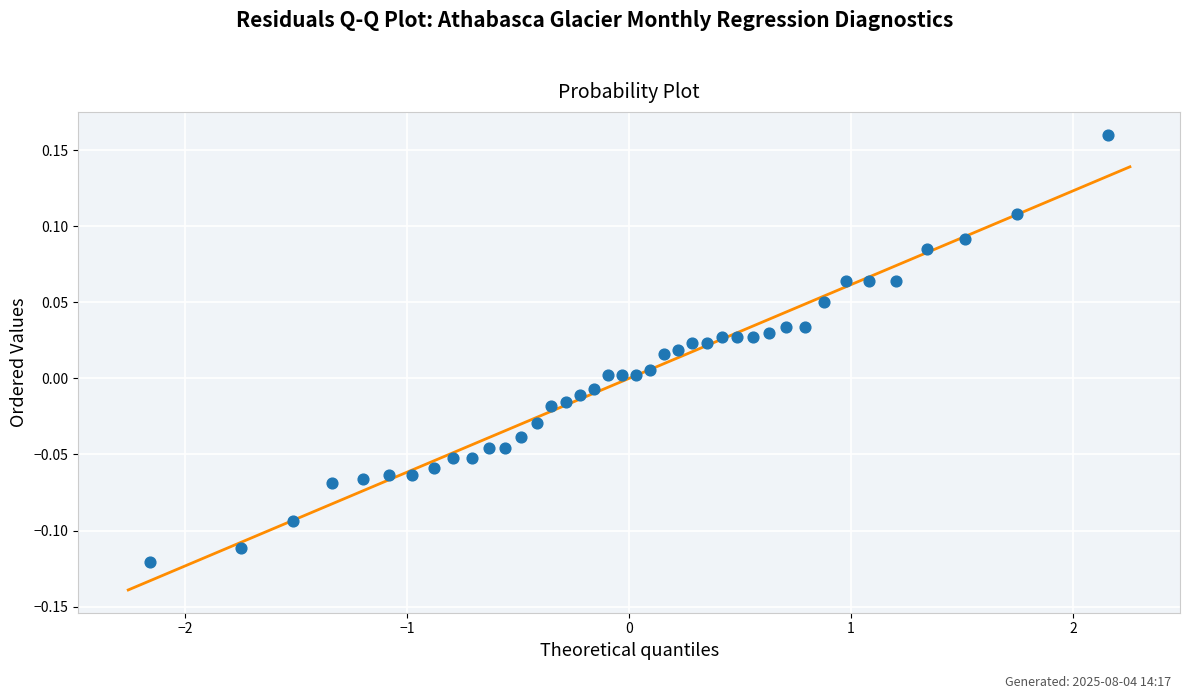

What is the range of Y values (max minus min)?

0.3